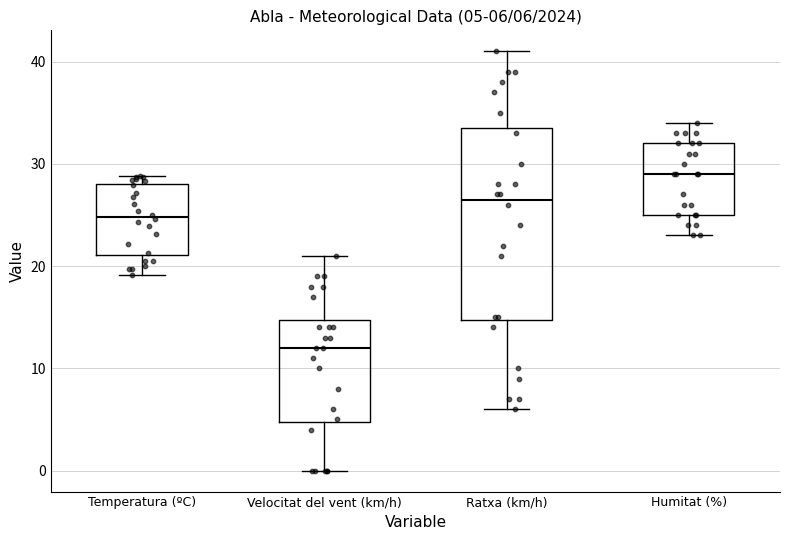

Which box is the tallest, from its lower edge to its upper edge?

Ratxa (km/h)